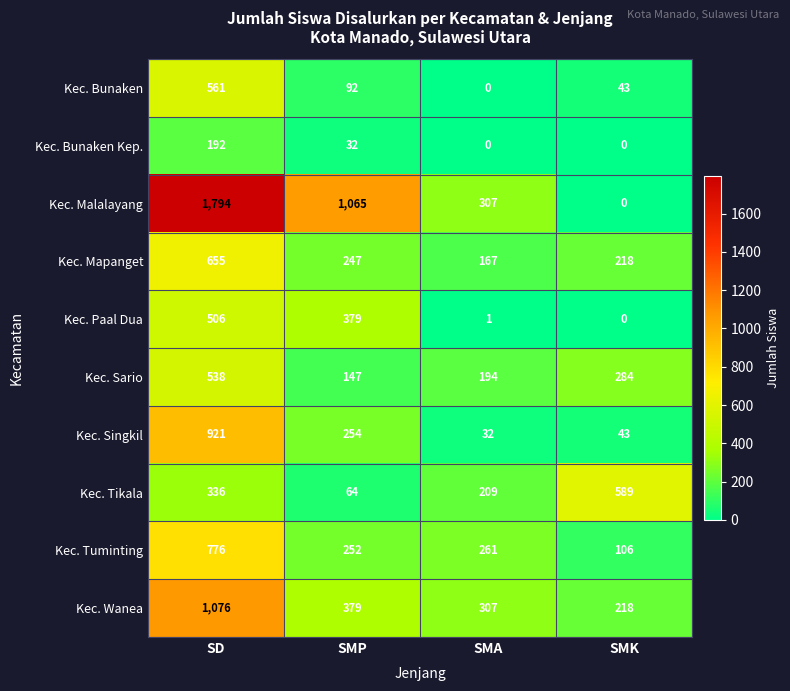

How many series are shown in this chart?

10